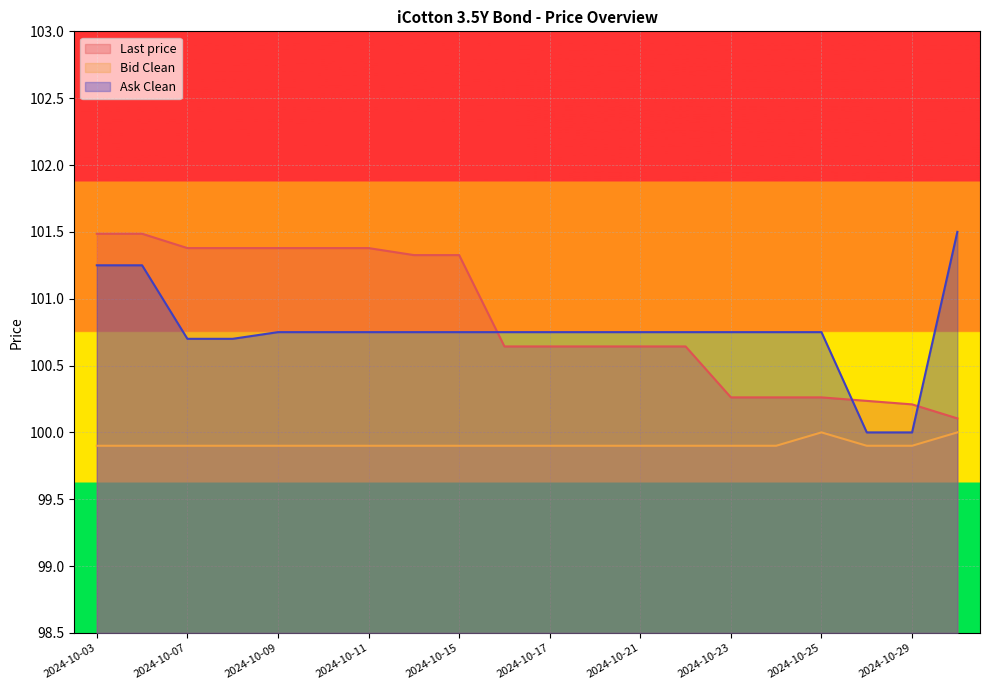

The Ask Clean series shows 66.5 at 2024-10-29. True or false?

False